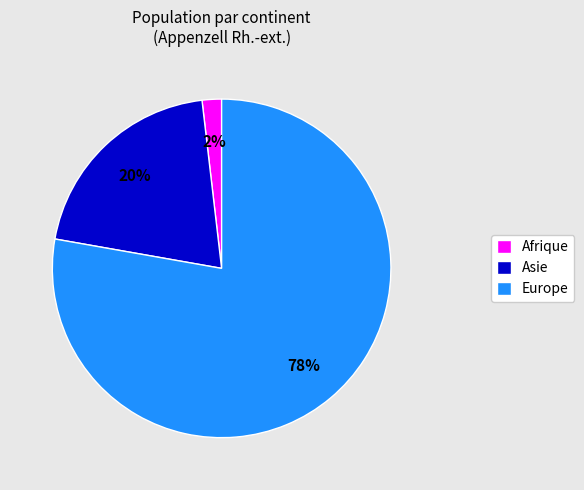

To the nearest percent, what is the difference between the largest and smallest slice percentages?

76%